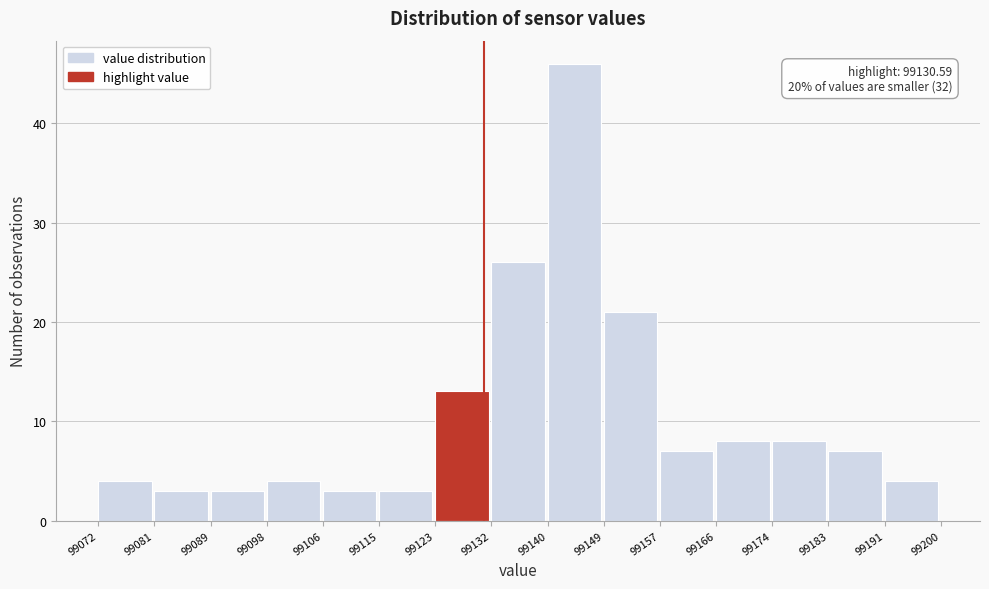

Over which range of the x-axis is the bar tallest?

99140 to 99149